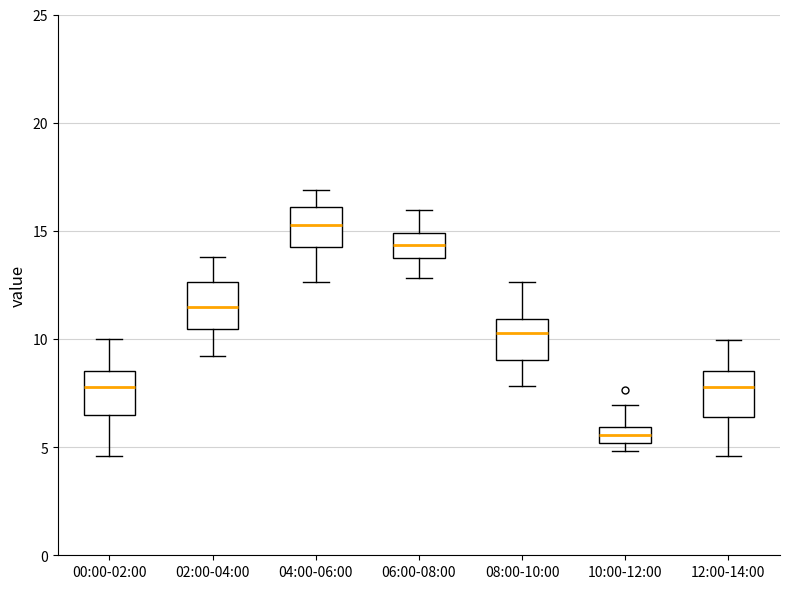

Which box's median line is the highest?

04:00-06:00